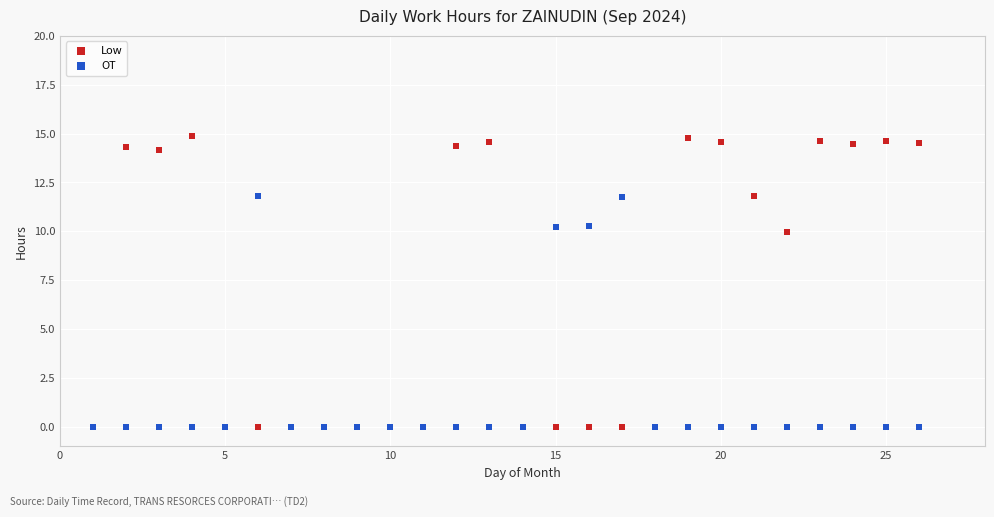

Across all series, what Y value is closest to 7?

10.0